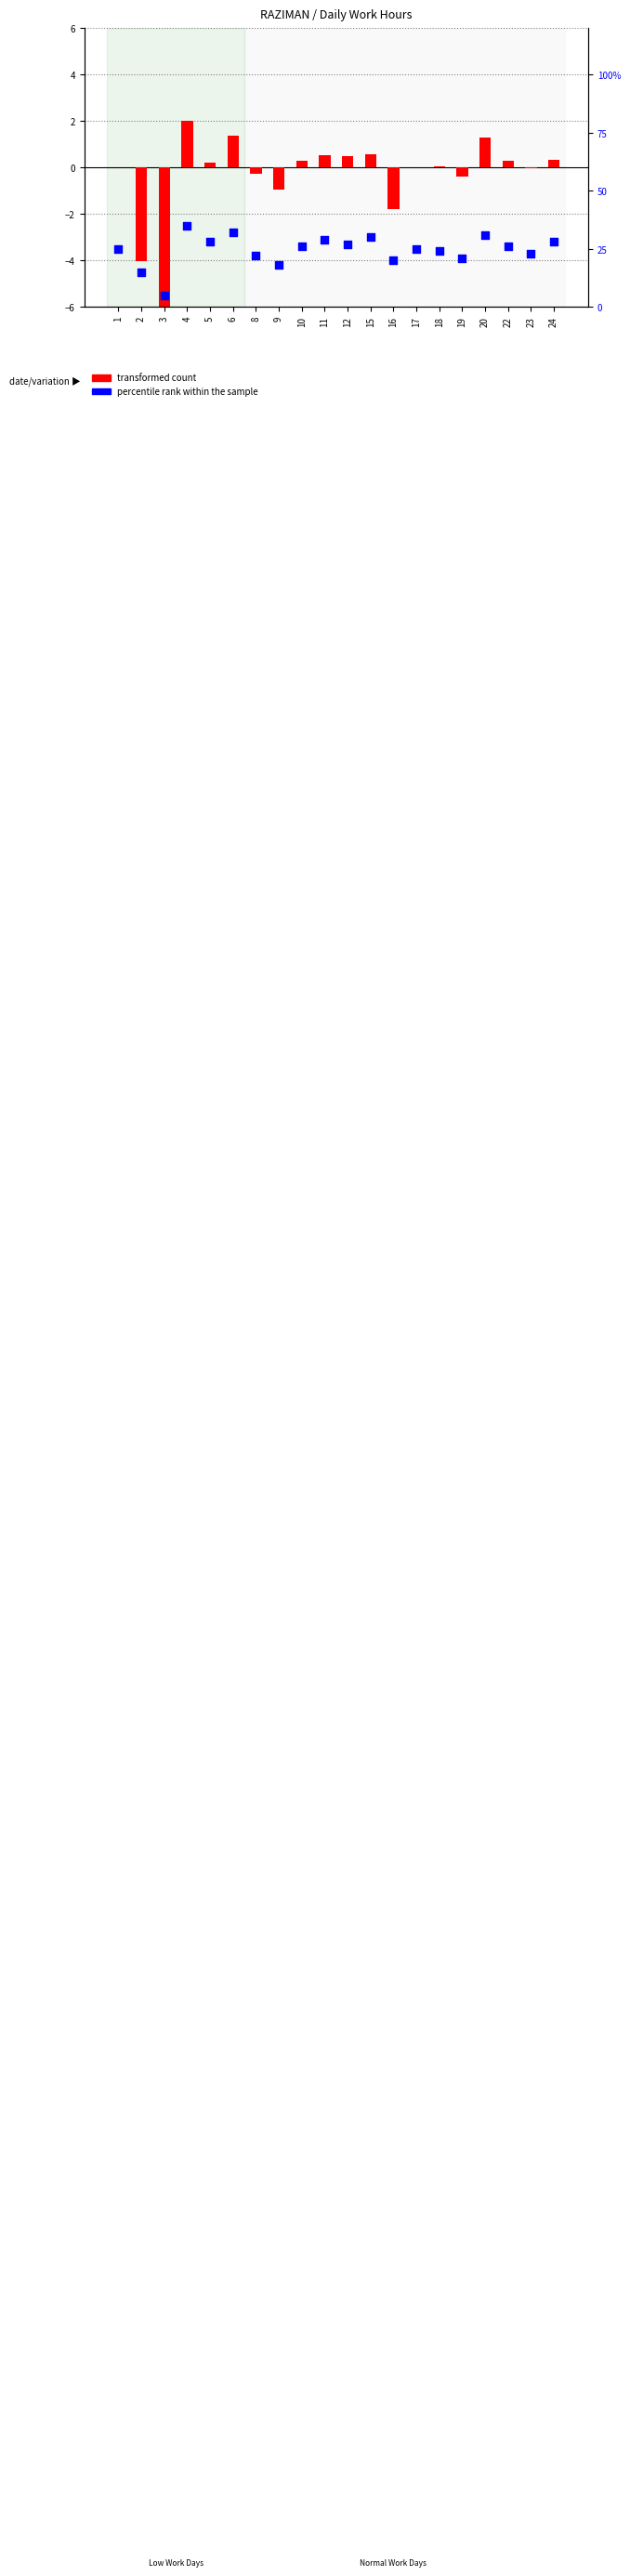

Which series has the widest spread of Y values?

percentile rank within the sample